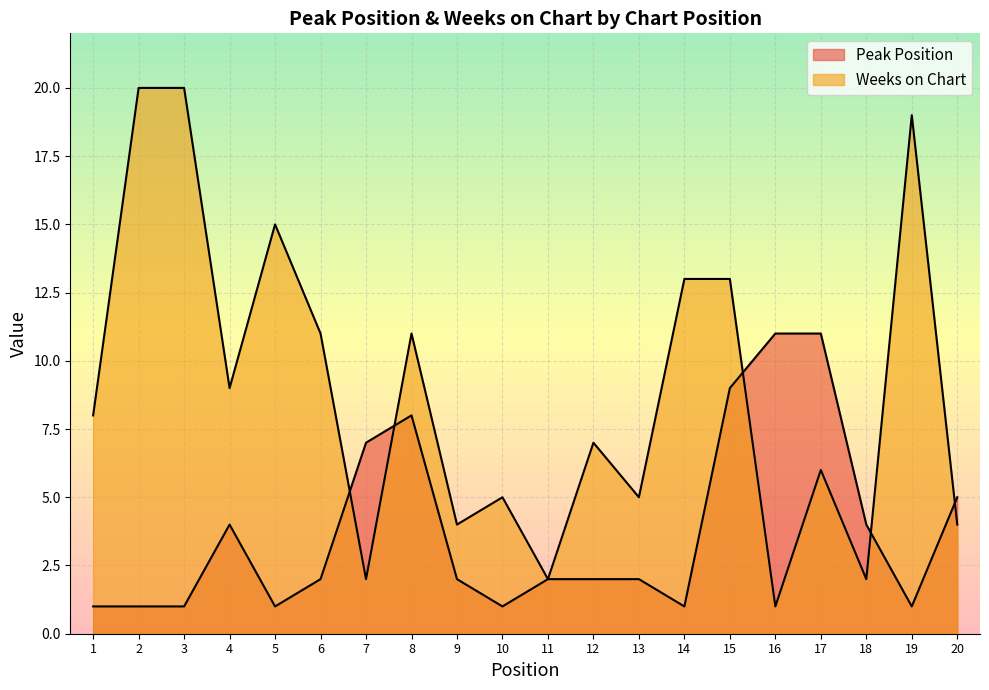

What is the difference between the second highest and second lowest values in the Weeks on Chart series?

18